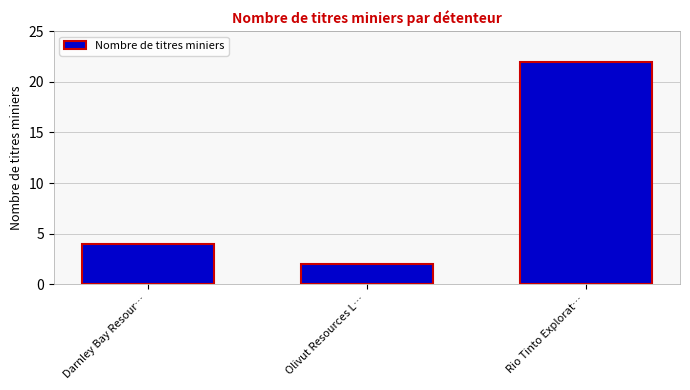

How many bars are there in total?

3